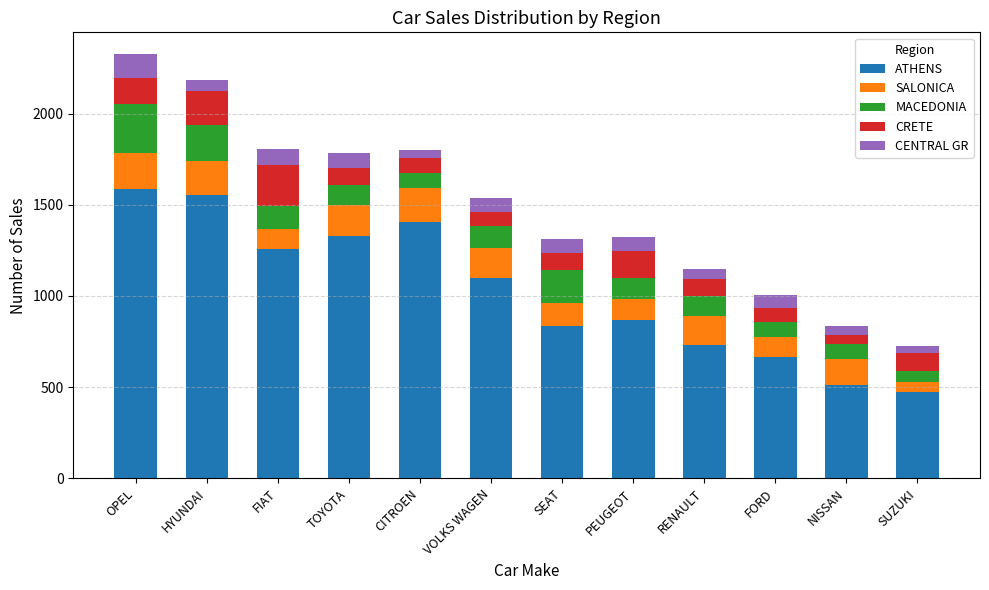

The ATHENS series shows 869 at PEUGEOT. True or false?

True